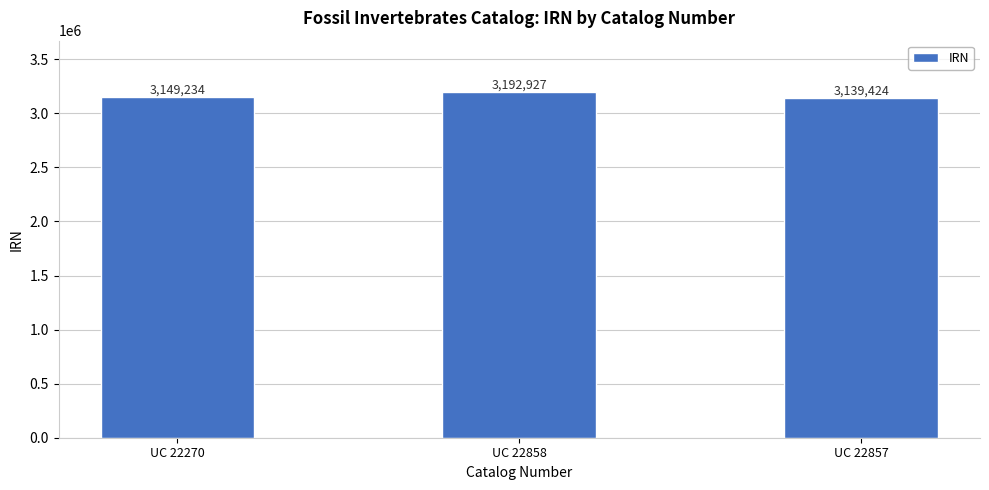

Between UC 22857 and UC 22270, which is larger?

UC 22270